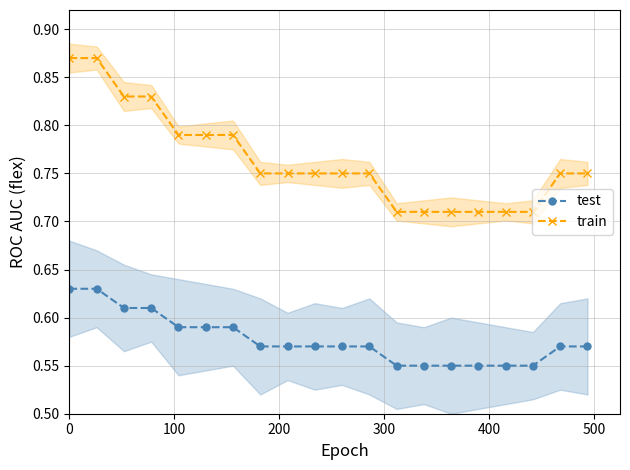

True or false: test and train intersect in this chart.

False